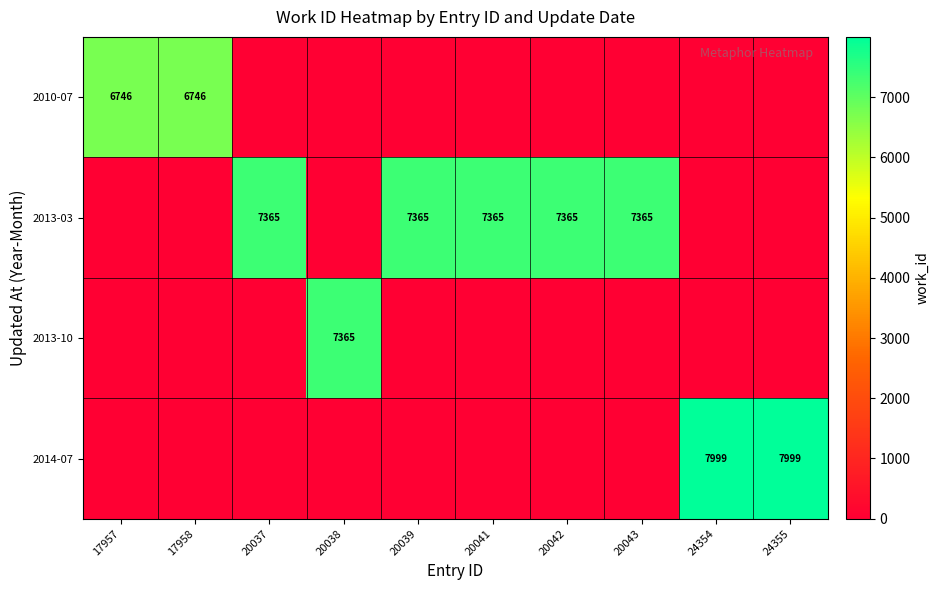

The 2013-03 series shows 10172 at 20042. True or false?

False